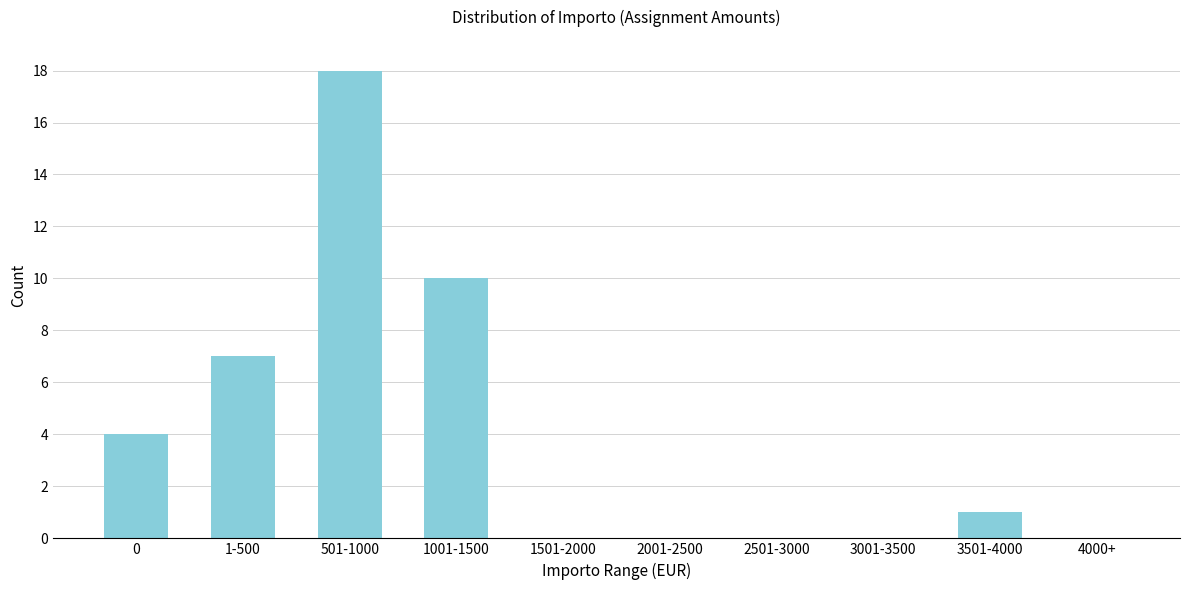

Reading right to left, list all the values displayed in this chart.

4000+=0	3501-4000=1	3001-3500=0	2501-3000=0	2001-2500=0	1501-2000=0	1001-1500=10	501-1000=18	1-500=7	0=4